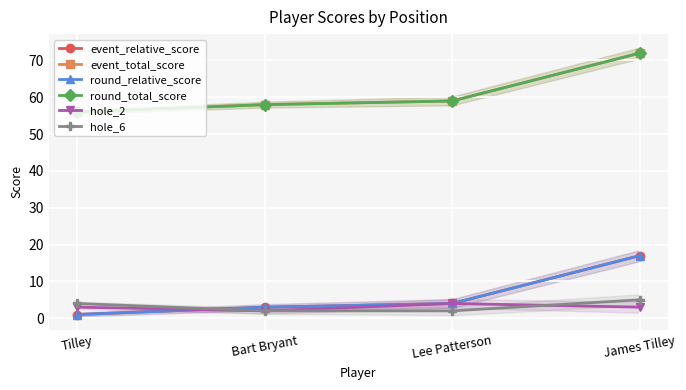

At which label is hole_6 closest to 3?

Tilley